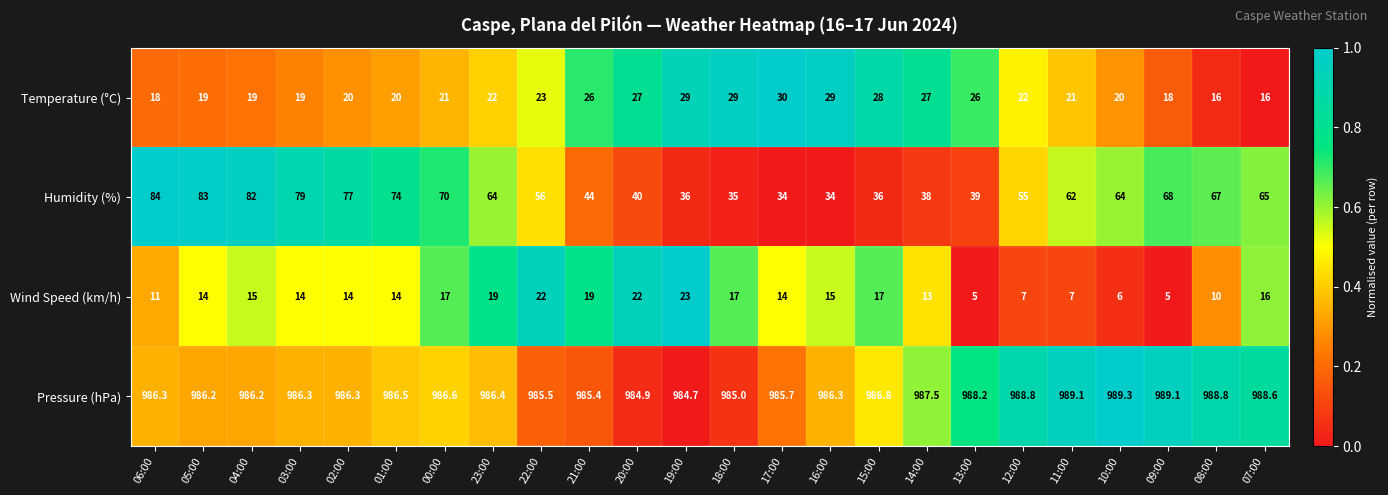

The value of Pressure (hPa) at 09:00 is 989.1. True or false?

True